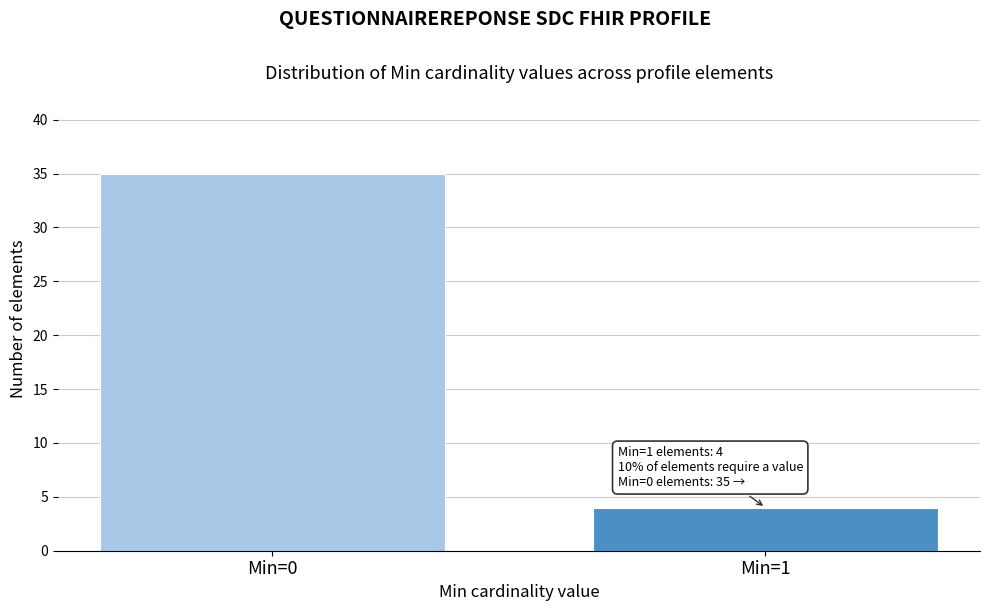

Reading left to right, extract all data points from this chart.

35	4